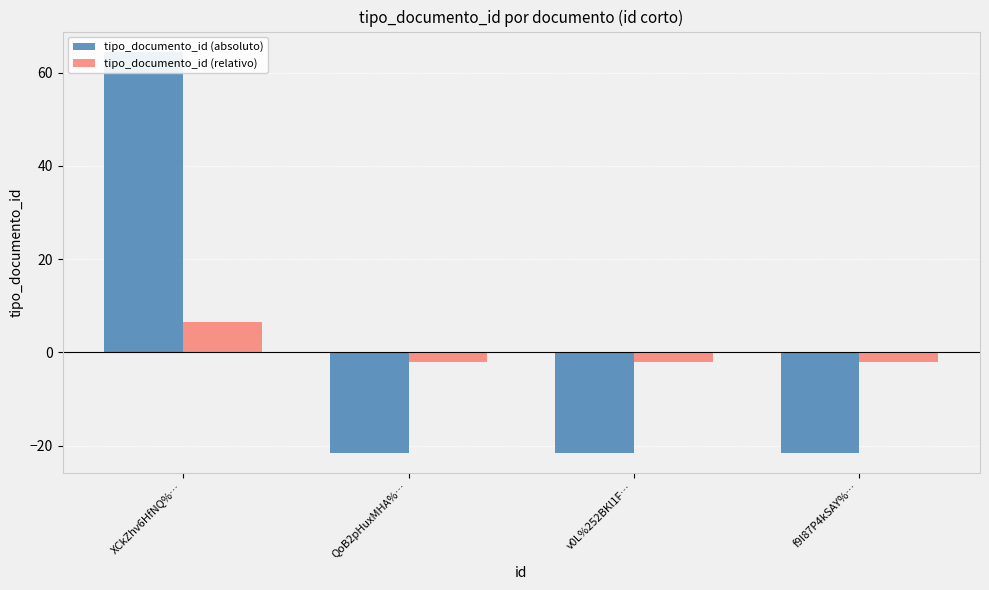

Reading right to left, what are all the values shown in this chart?

tipo_documento_id (absoluto): f9I87P4kSAY%…=-21.5	v0L%252BKl1F…=-21.5	QoB2pHuxMHA%…=-21.5	XCkZhv6HfNQ%…=64.5
tipo_documento_id (relativo): f9I87P4kSAY%…=-2.1	v0L%252BKl1F…=-2.1	QoB2pHuxMHA%…=-2.1	XCkZhv6HfNQ%…=6.5